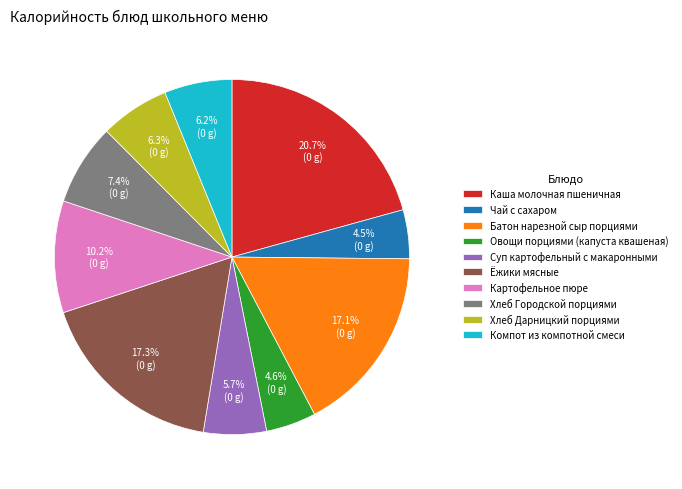

Count the number of slices in the pie.

10